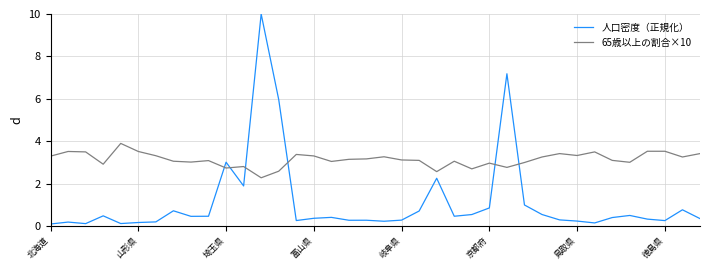

True or false: 人口密度（正規化） and 65歳以上の割合×10 cross at least once.

True